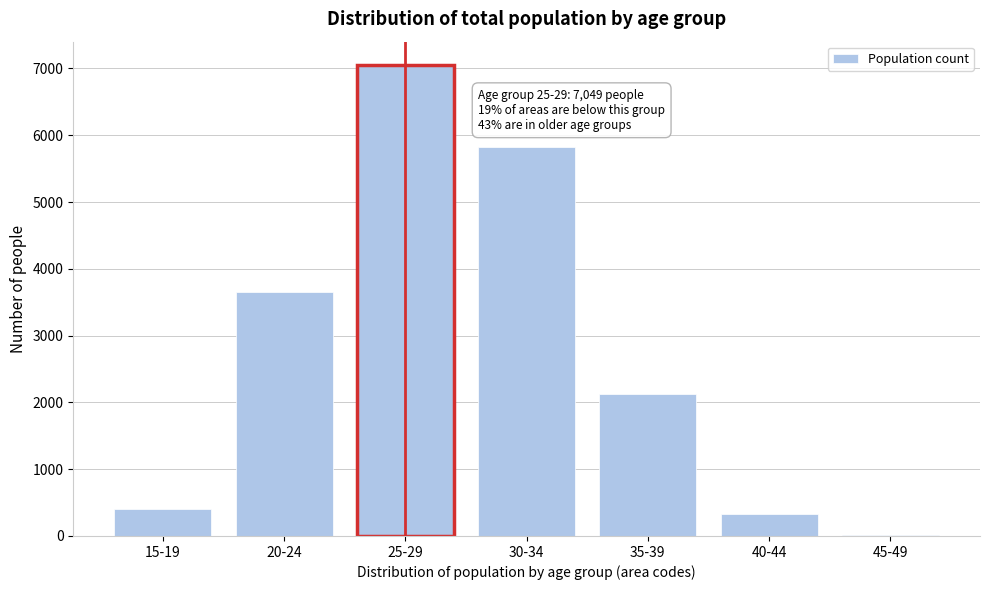

Reading left to right, transcribe all the data shown in this chart.

15-19=403	20-24=3656	25-29=7049	30-34=5825	35-39=2122	40-44=325	45-49=9